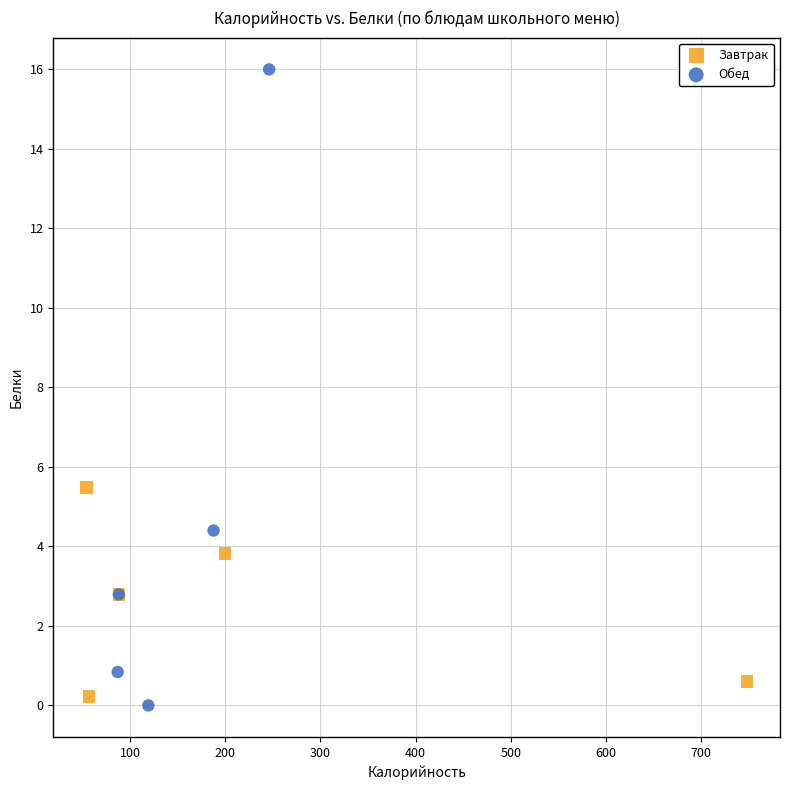

Which series reaches the maximum Y coordinate?

Обед